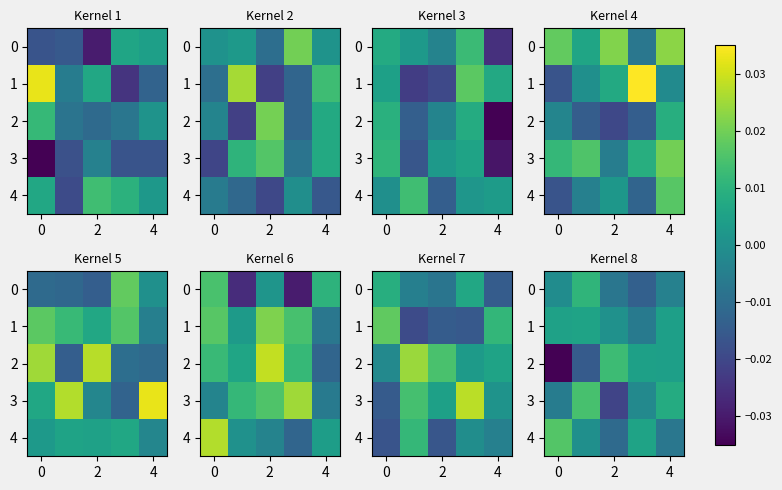

How many values in the row_0 series exceed 0?

1